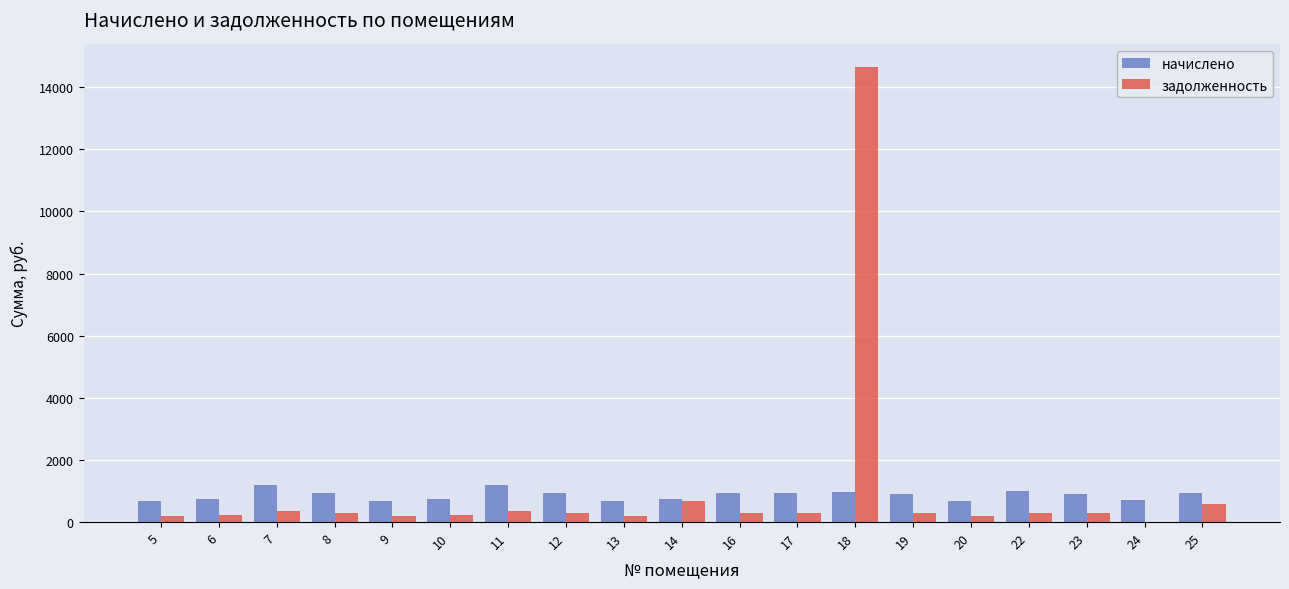

Which category has the highest value across all series?

18